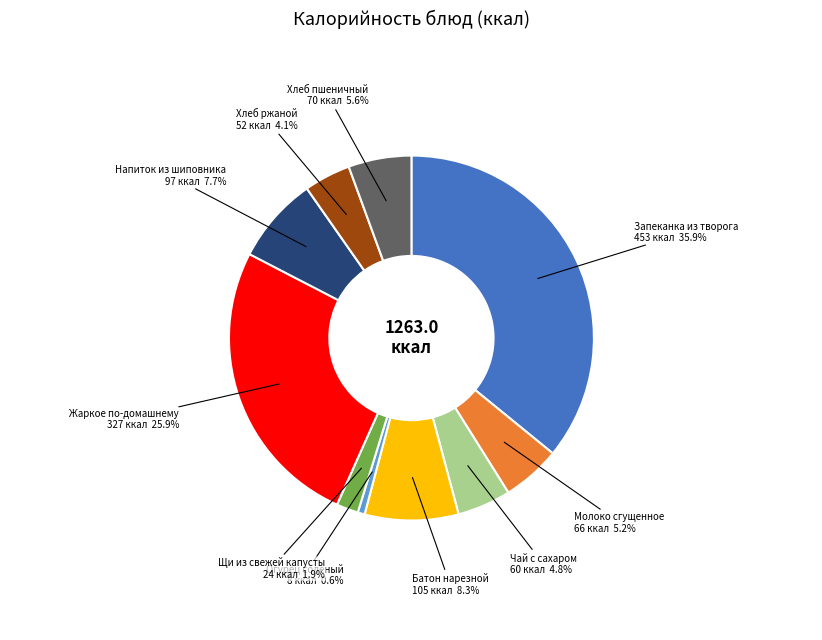

Is there a majority slice in this chart?

No